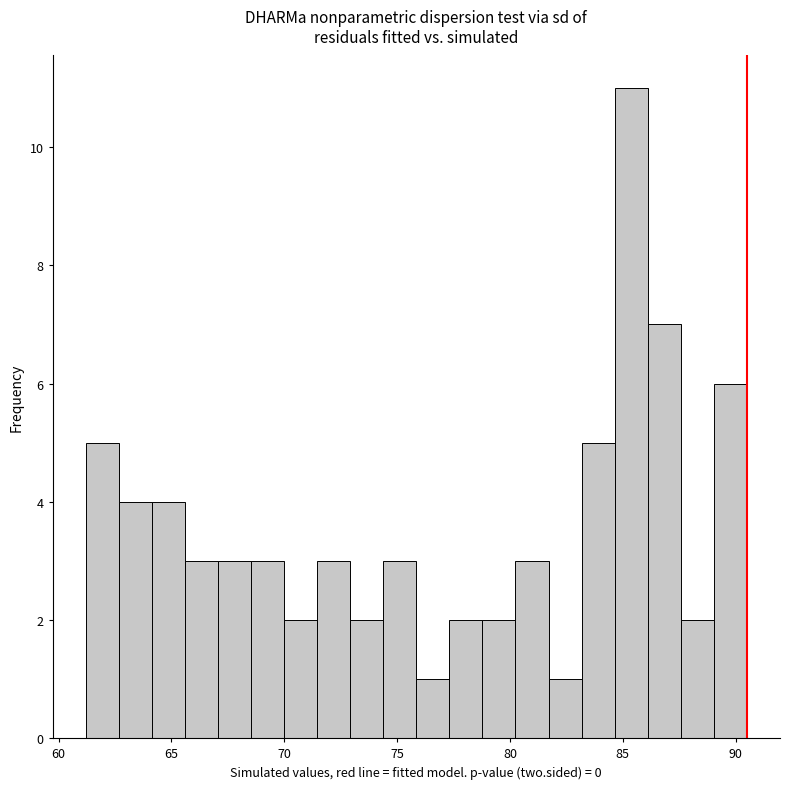

Read against the x-axis, roughly where is the centre of the tallest bar?

85.5